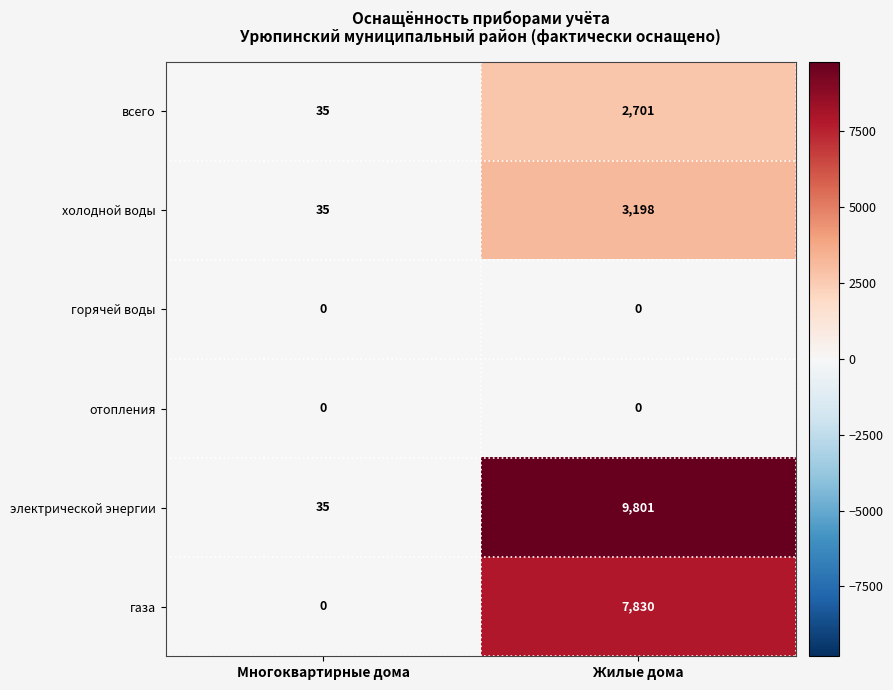

What is the spread (max minus min) of values at Многоквартирные дома?

35